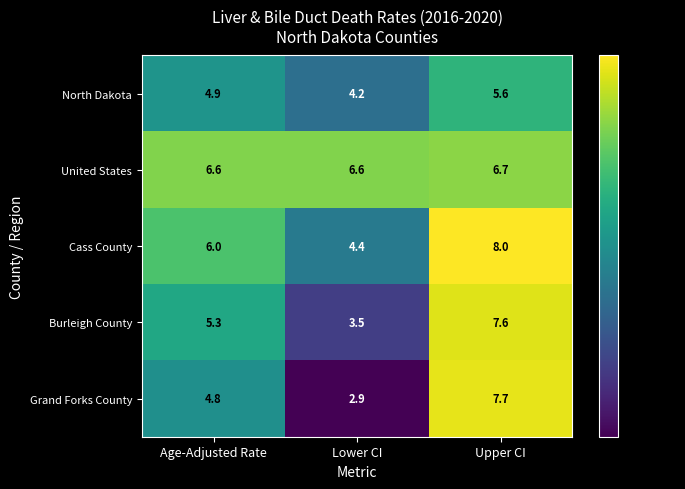

The Grand Forks County series shows 2.9 at Lower CI. True or false?

True